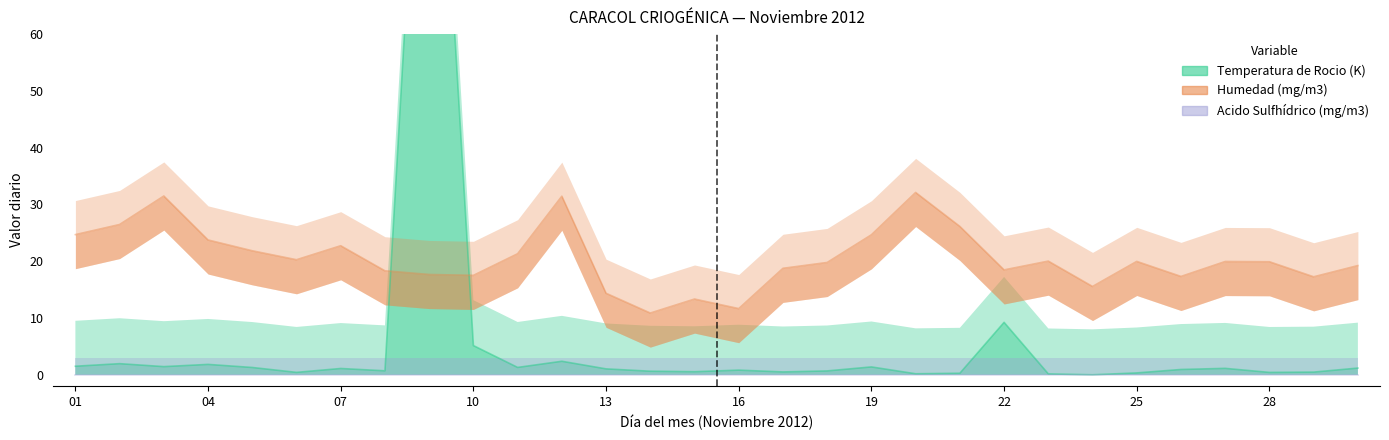

Which series has the largest total across all categories?

Humedad (mg/m3)